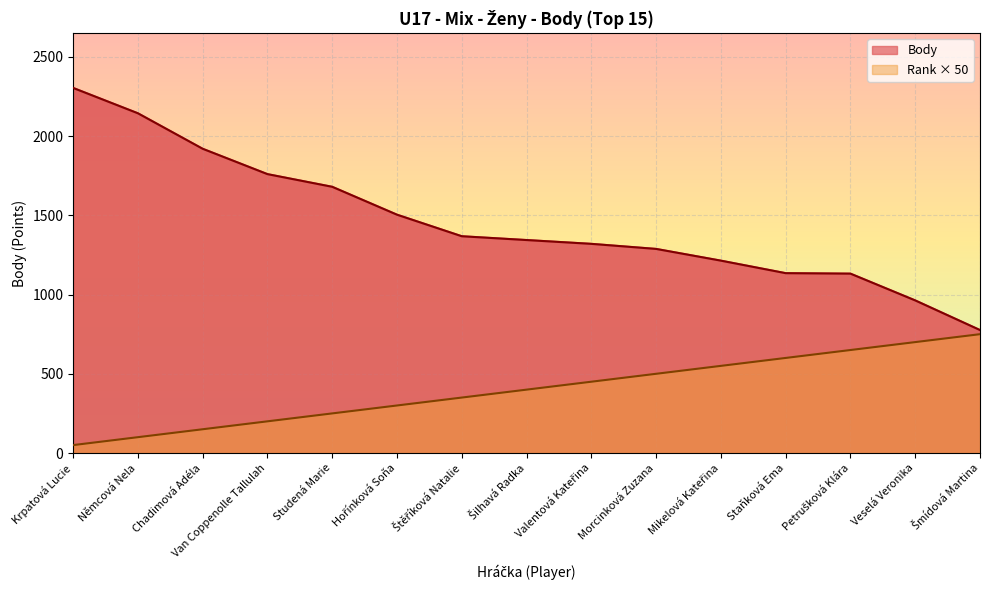

Which category has the highest value in the Body series?

Krpatová Lucie